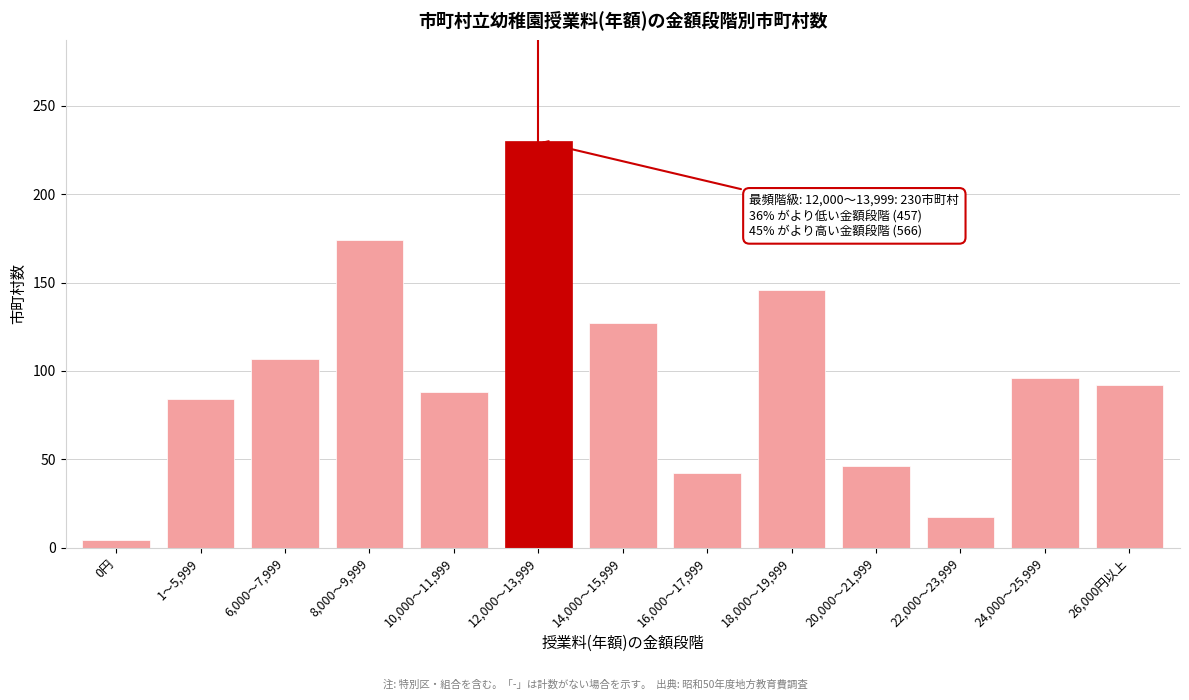

Reading left to right, list all the values displayed in this chart.

4	84	107	174	88	230	127	42	146	46	17	96	92